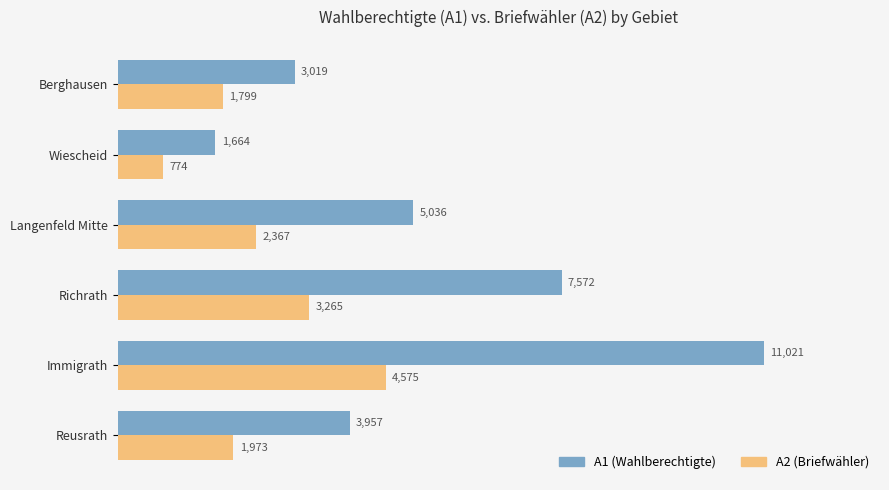

Between Immigrath and Wiescheid, which series saw the biggest shift?

A1 (Wahlberechtigte)